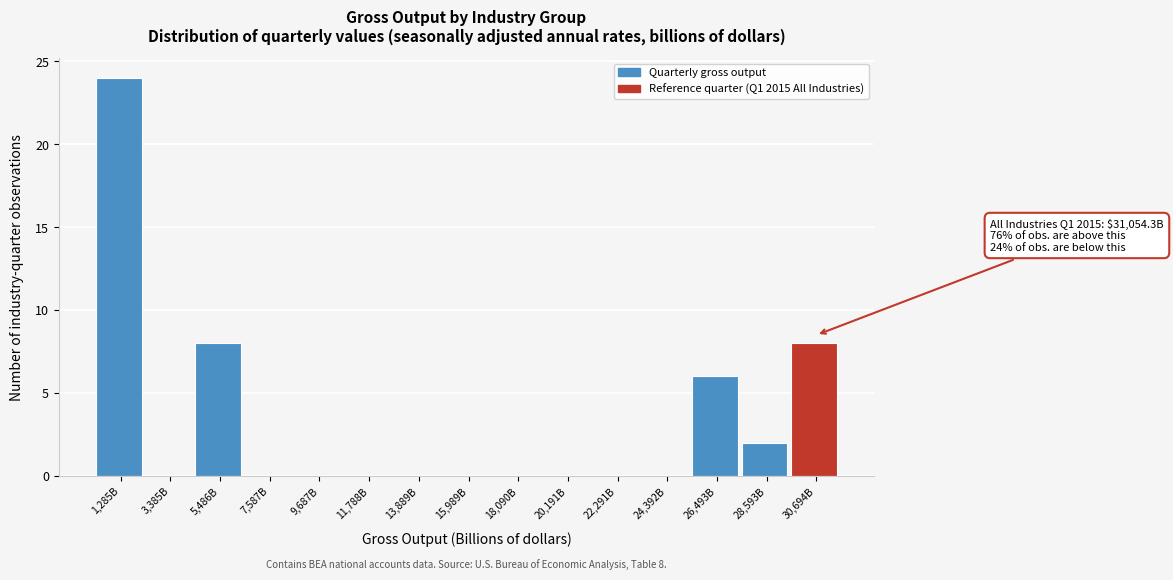

Reading left to right, transcribe all the data shown in this chart.

1,285B=24	3,385B=0	5,486B=8	7,587B=0	9,687B=0	11,788B=0	13,889B=0	15,989B=0	18,090B=0	20,191B=0	22,291B=0	24,392B=0	26,493B=6	28,593B=2	30,694B=8